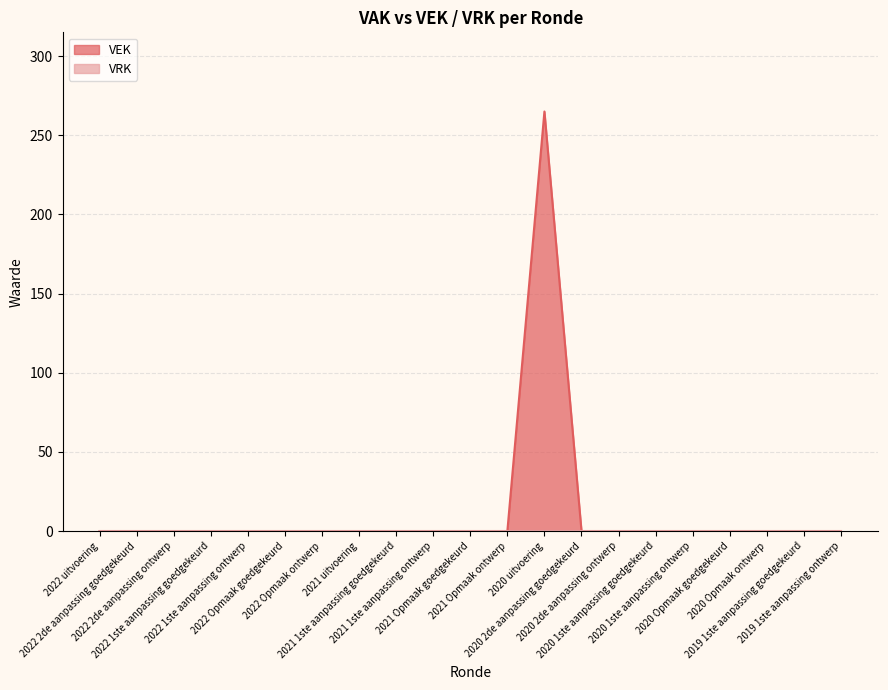

Does the chart have visible grid lines?

Yes